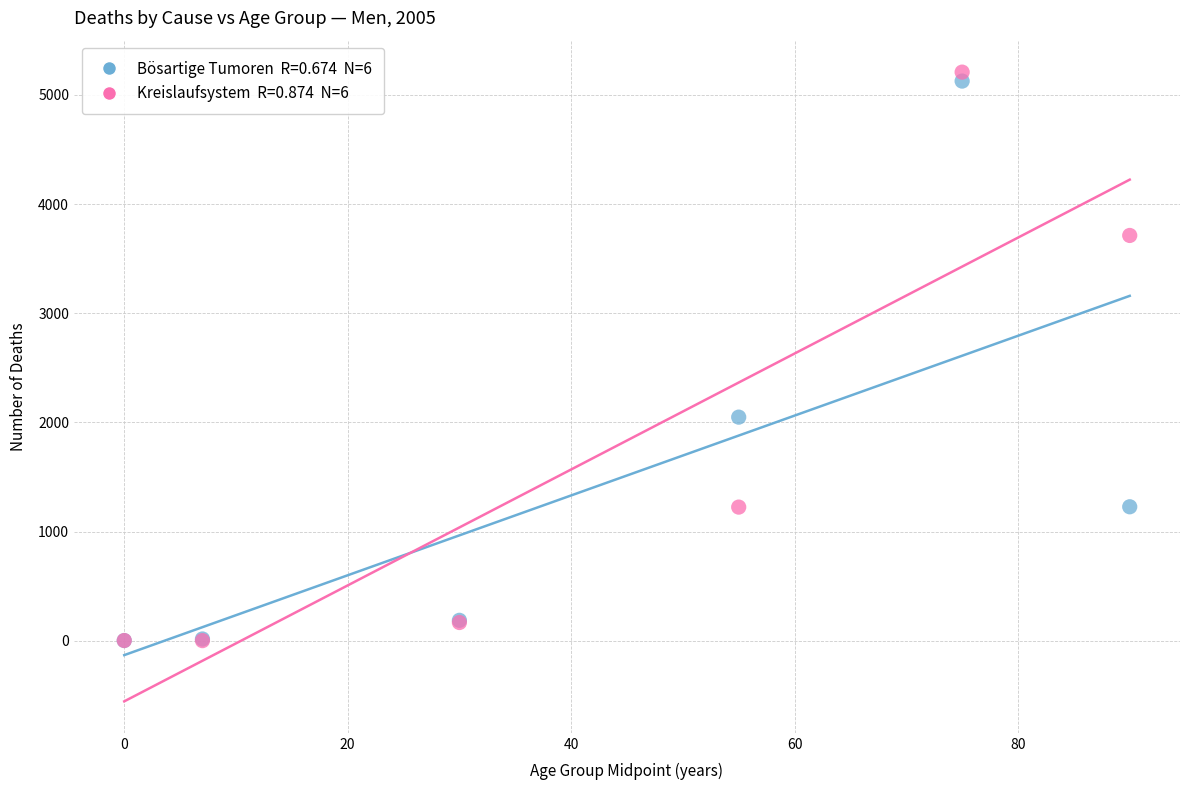

Across all series, what Y value is closest to 2605?

2049